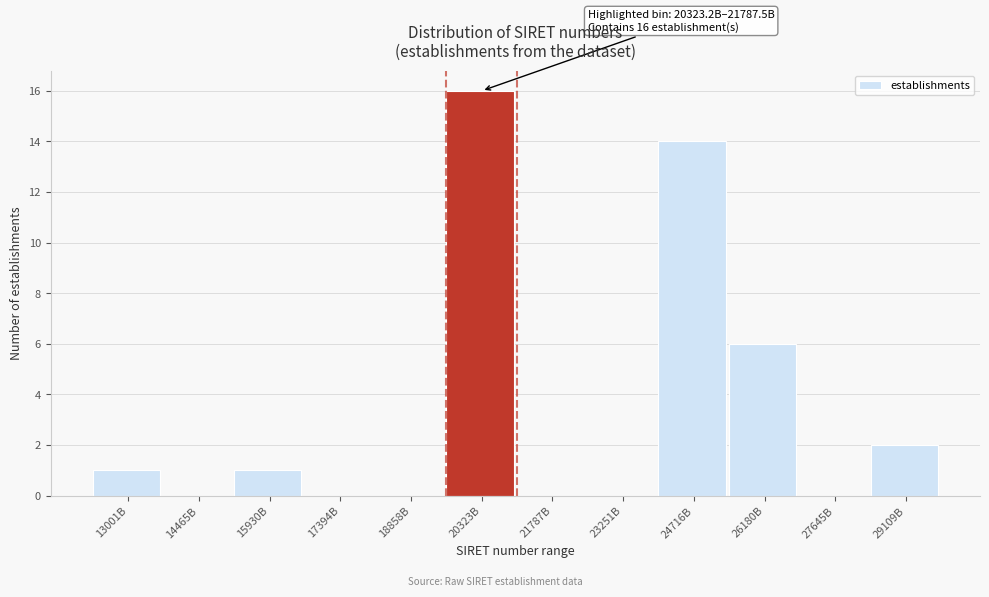

Reading left to right, transcribe all the data shown in this chart.

13001B=1	14465B=0	15930B=1	17394B=0	18858B=0	20323B=16	21787B=0	23251B=0	24716B=14	26180B=6	27645B=0	29109B=2